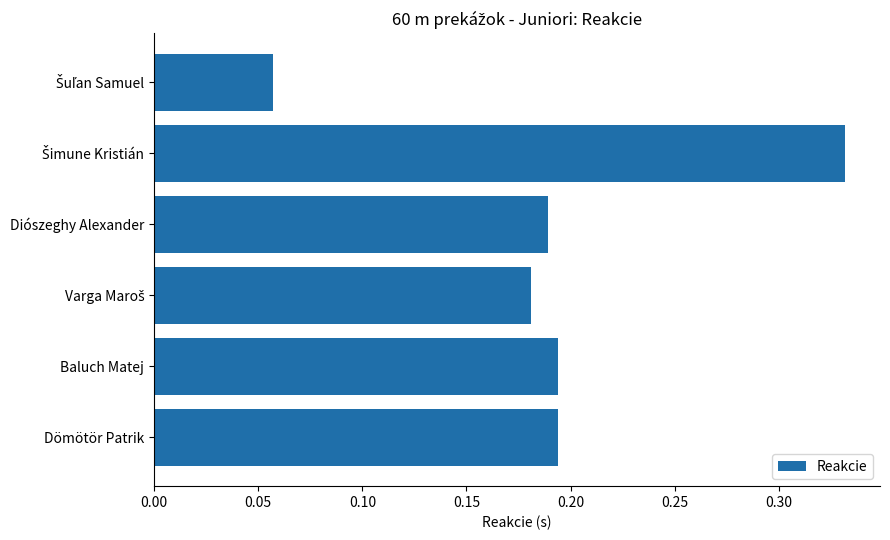

Is it true that the value at Dömötör Patrik is 0.1?

False